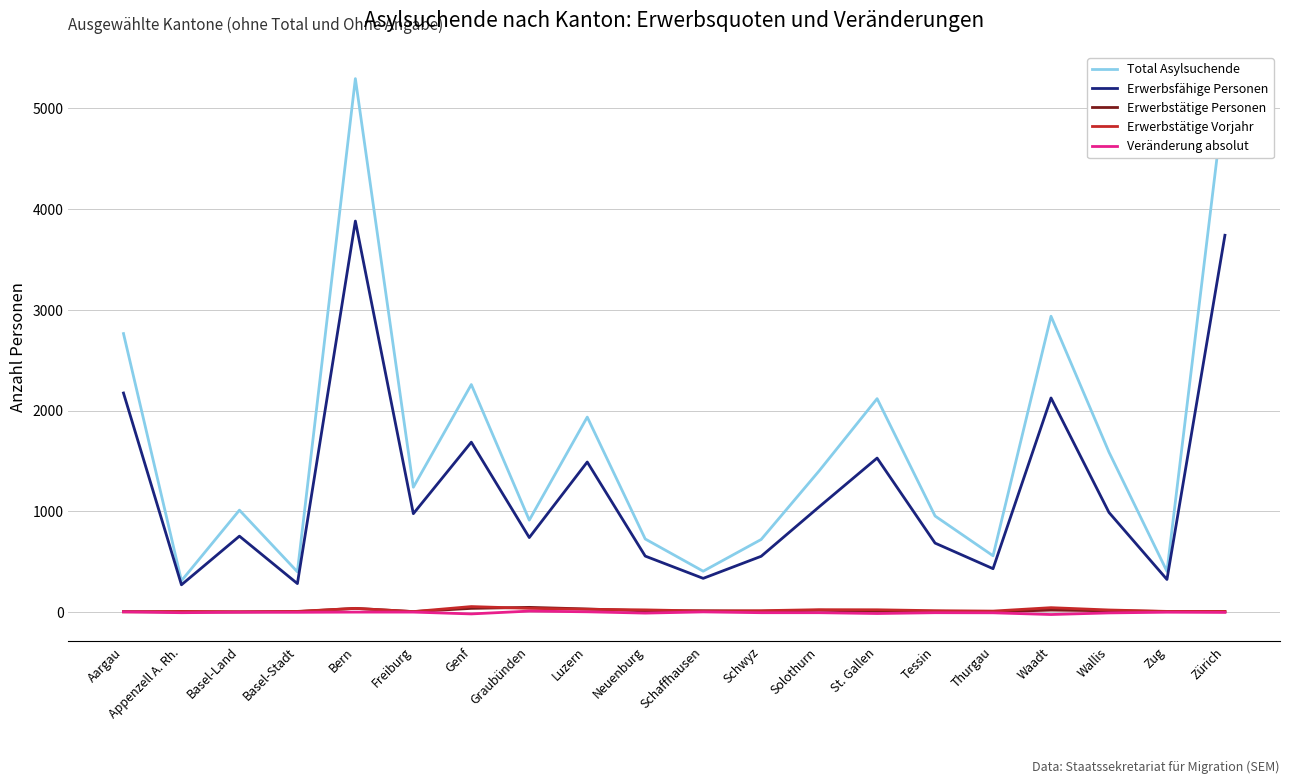

What are all the series names shown in the legend?

Total Asylsuchende, Erwerbsfähige Personen, Erwerbstätige Personen, Erwerbstätige Vorjahr, Veränderung absolut